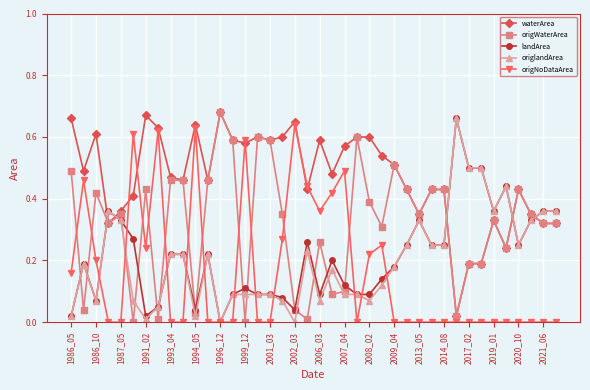

Count the number of data series in this chart.

5